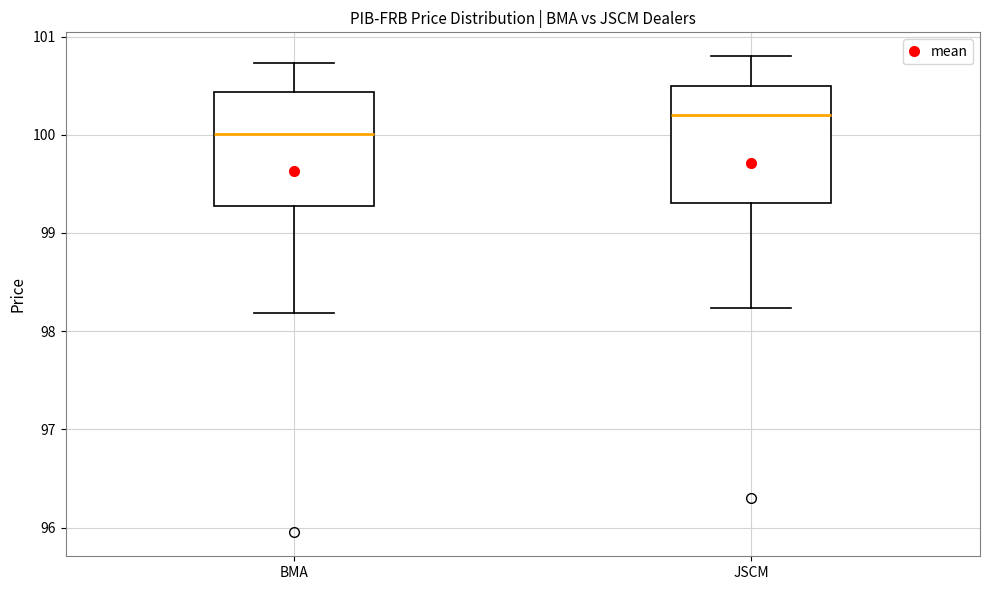

Reading left to right, read every box against the y-axis: the position of its median line, the range the box covers, and the ends of its whiskers. The values are not printed on the chart, so give them approximately, as read against the axis.

BMA: median 100.0, box 99.3 to 100.4, whiskers 98.2 to 100.7
JSCM: median 100.2, box 99.3 to 100.5, whiskers 98.2 to 100.8